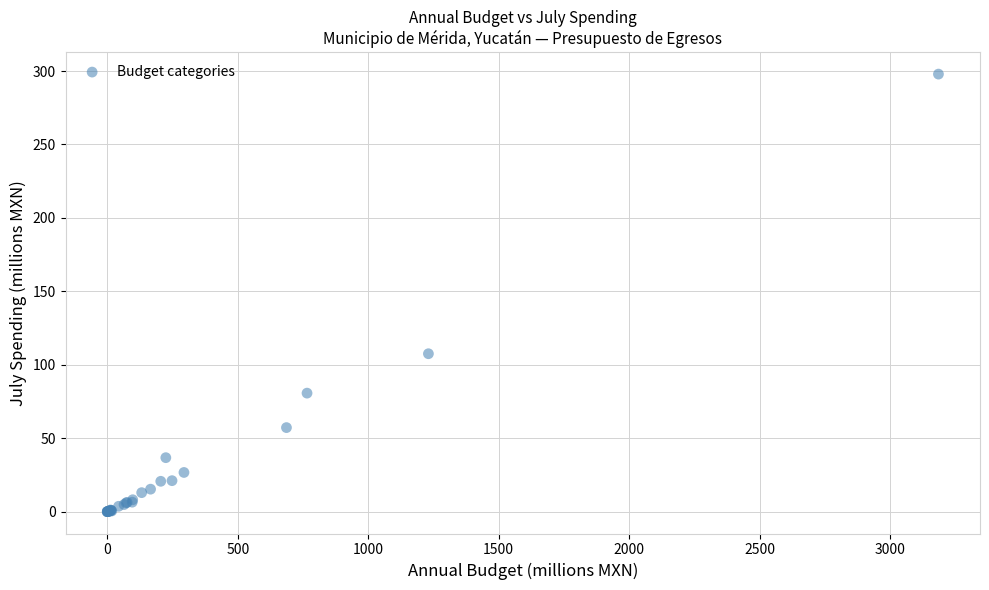

What Y value in the scatter plot is closest to 148?

107.5